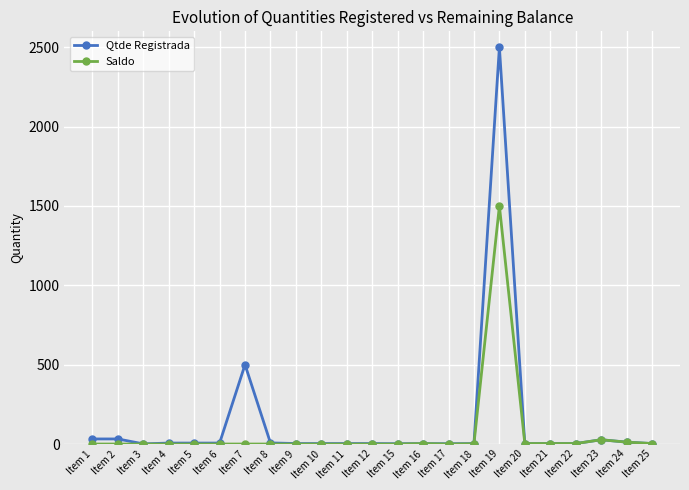

Which series has the widest spread of values?

Qtde Registrada